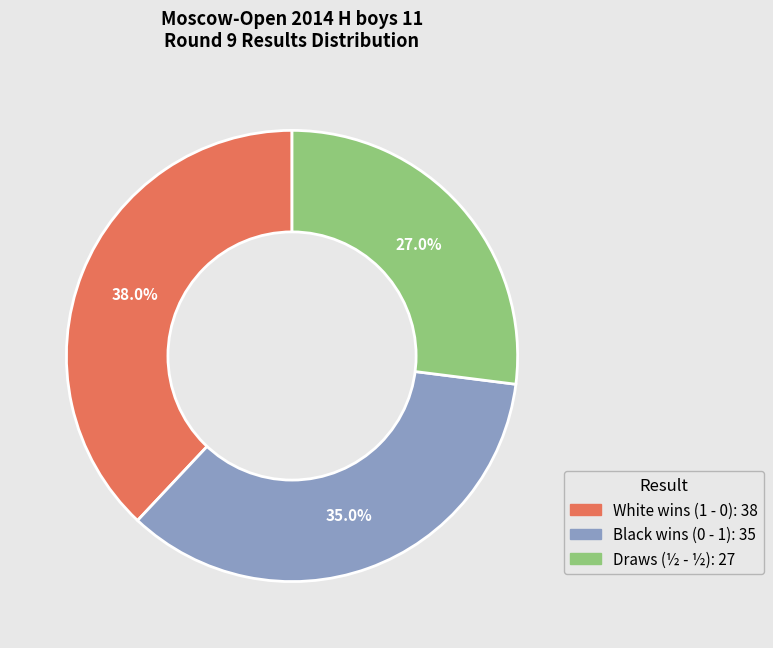

Is there any slice that represents more than half of the pie?

No